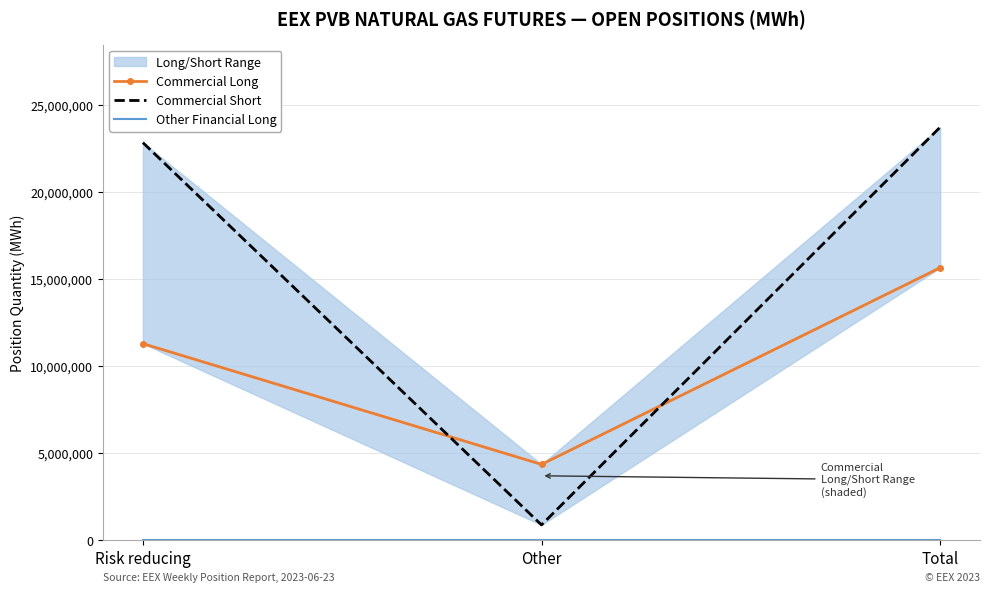

How many lines are shown in the chart?

3